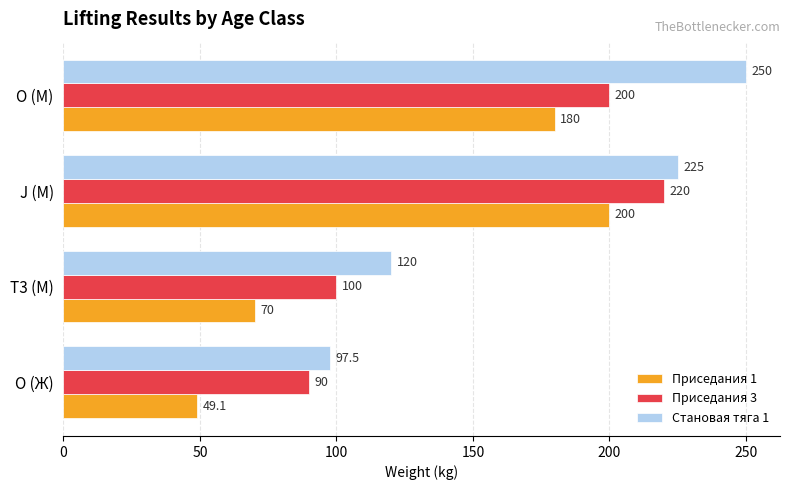

True or false: Приседания 3 has a value of 220.0 at J (М).

True